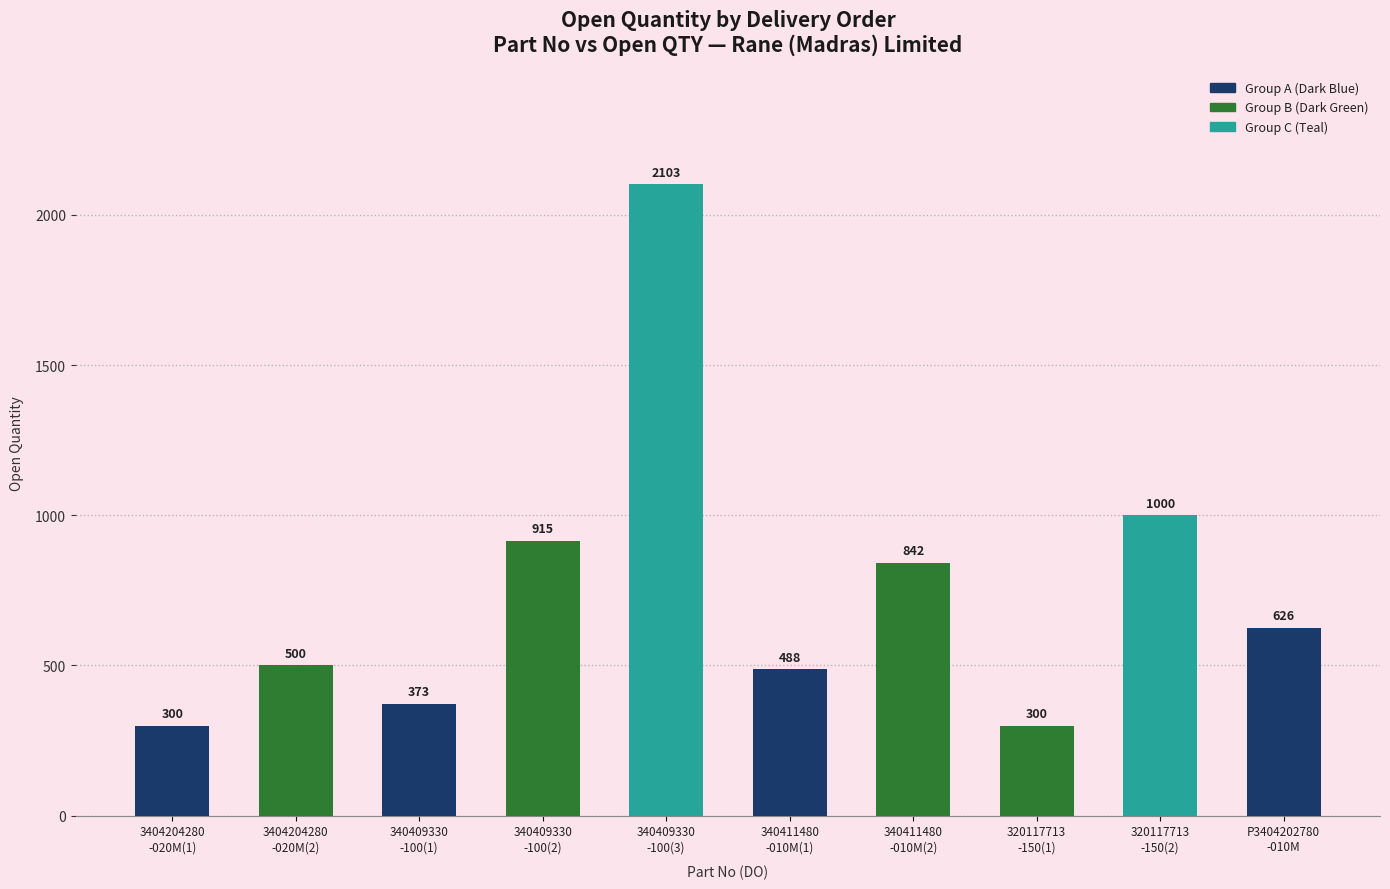

What is the difference between the values at 340411480
-010M(2) and 340409330
-100(3)?

1261